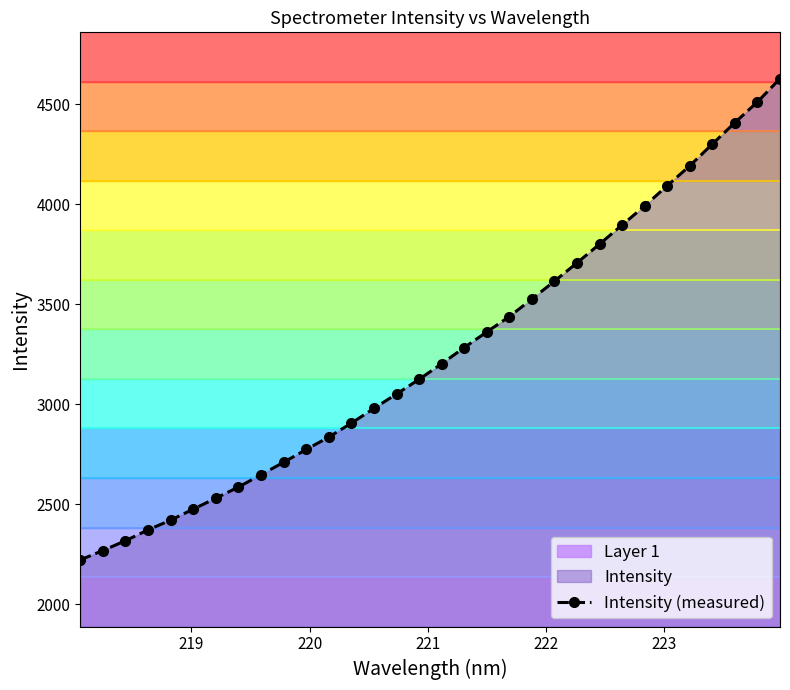

What is the value of the Intensity (measured) point at the 23rd from the left?

3706.4